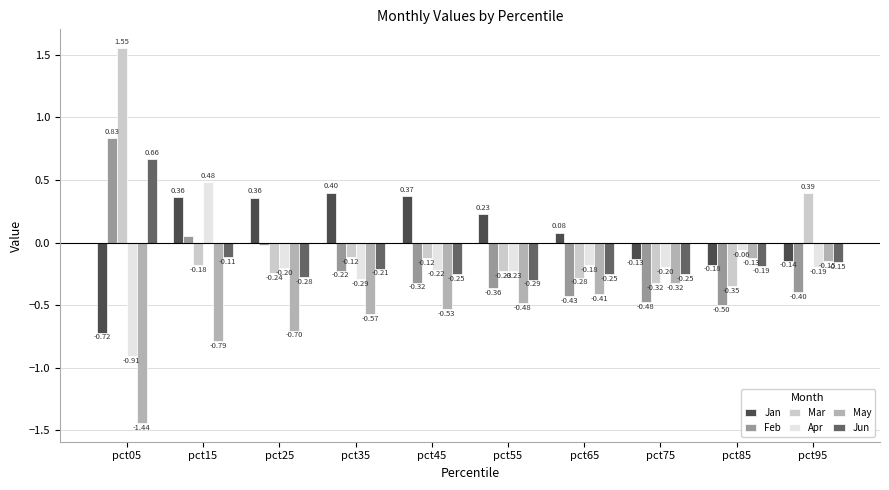

What is the total value across all series at pct35?

-1.0